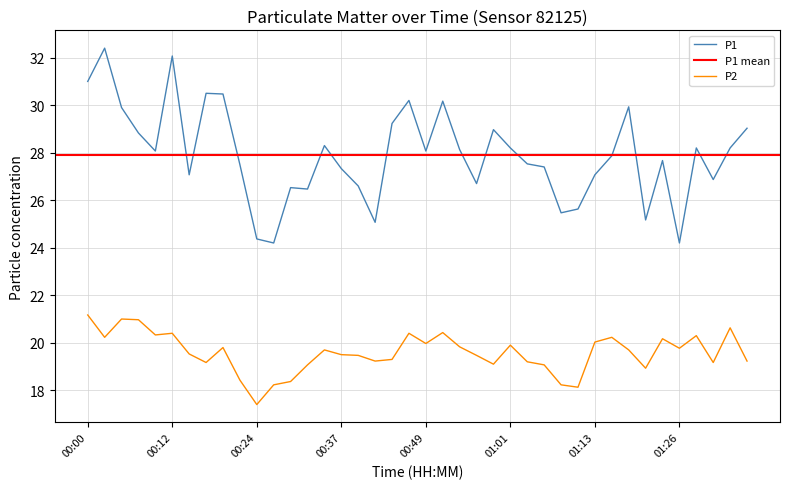

What is the minimum value shown in the chart?

17.4